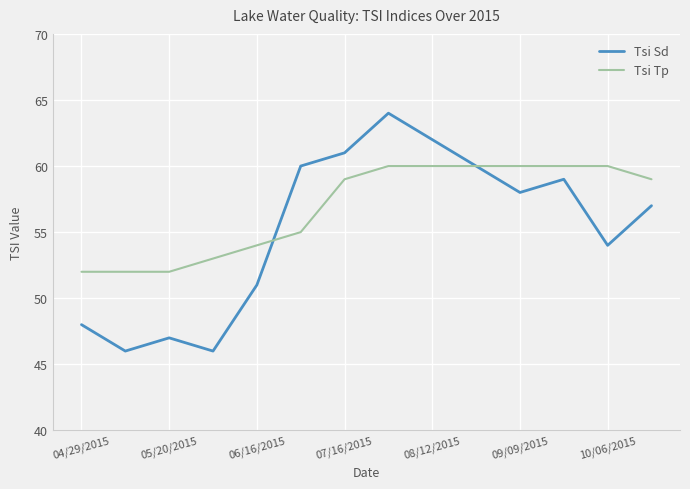

List the series in order of their peak value, lowest first.

Tsi Tp, Tsi Sd